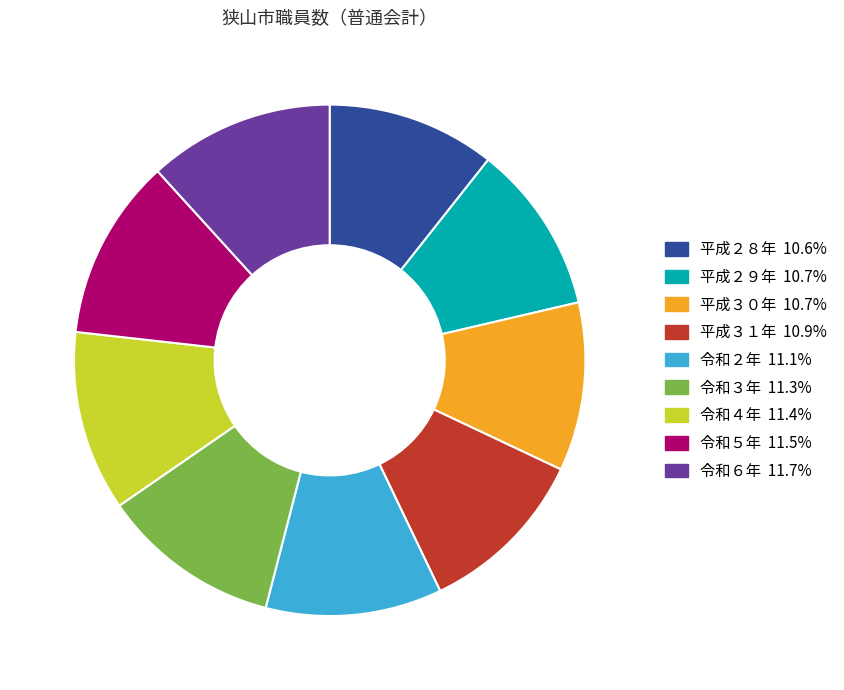

What is the ratio of the value at 令和６年 to the value at 令和２年?

1.1